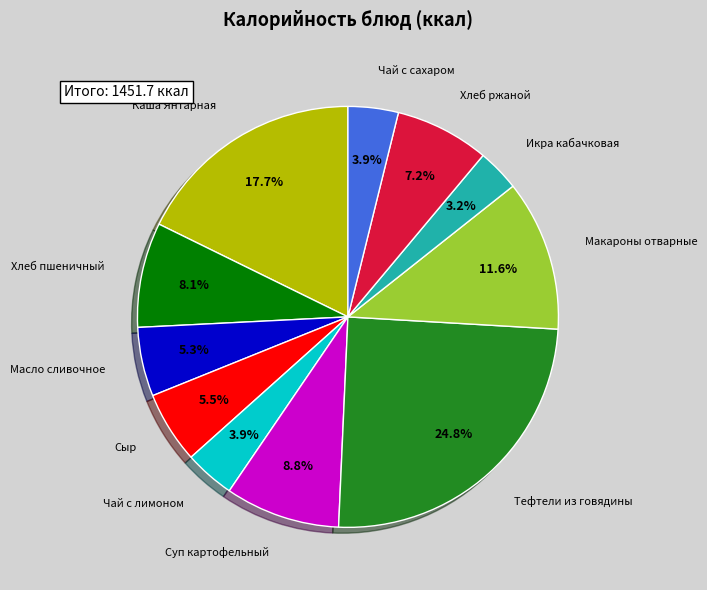

Is there a majority slice in this chart?

No